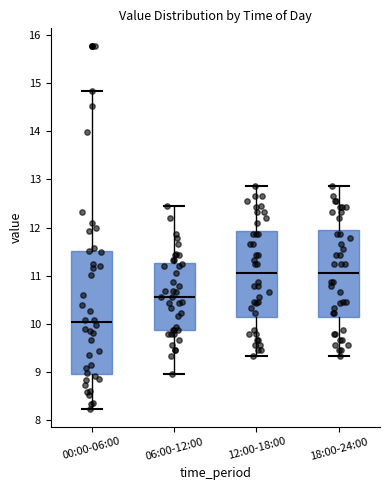

Which box's median line is the lowest?

00:00-06:00